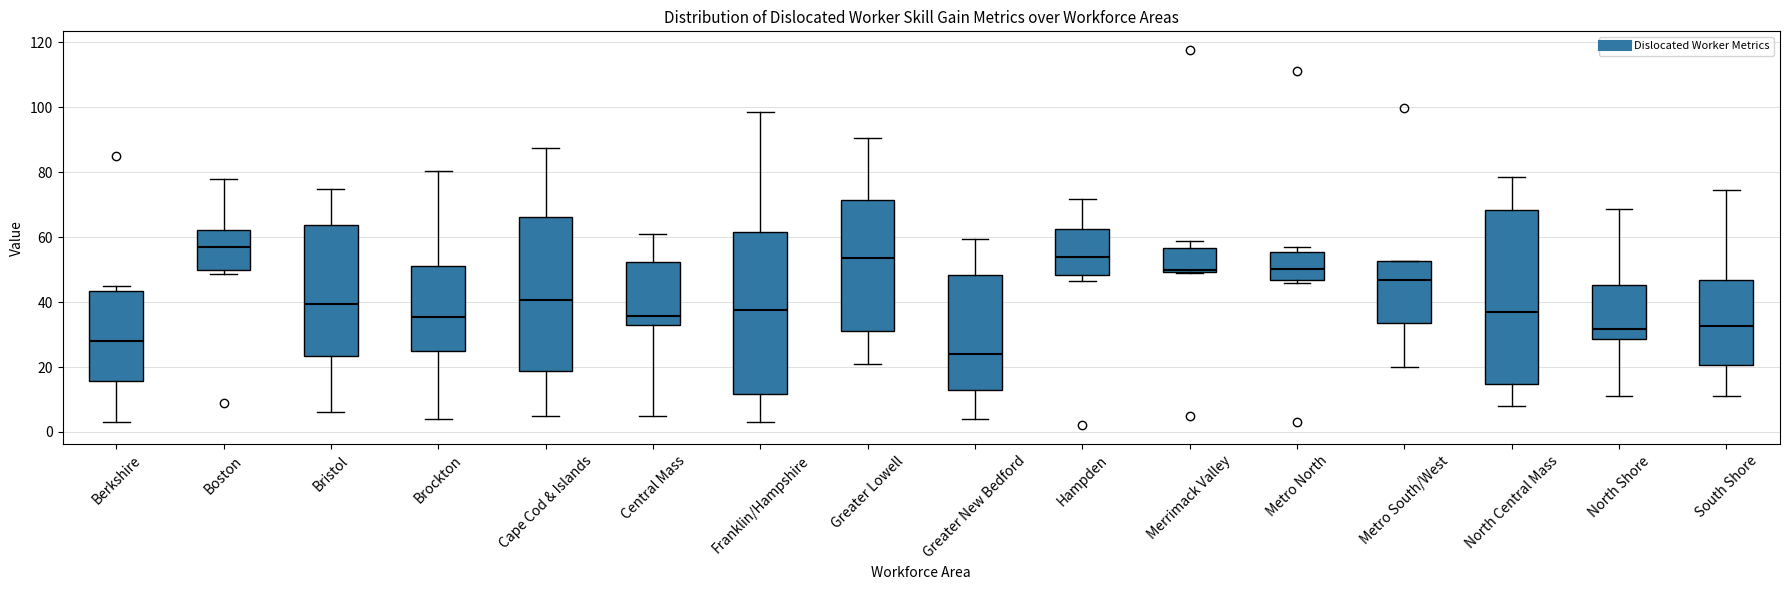

Which box is the tallest, from its lower edge to its upper edge?

North Central Mass